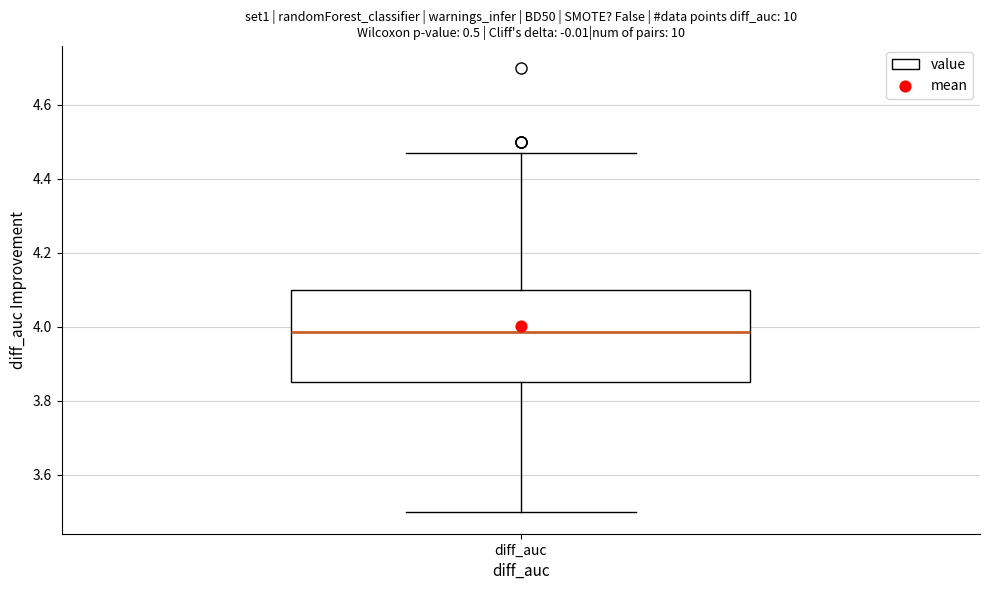

Transcribe this box plot: give where the median line is, the range the box spans, and where the two whiskers end, as read against the y-axis. The values are not printed on the chart, so give them approximately, as read against the axis.

median 3.98, box 3.86 to 4.10, whiskers 3.50 to 4.48